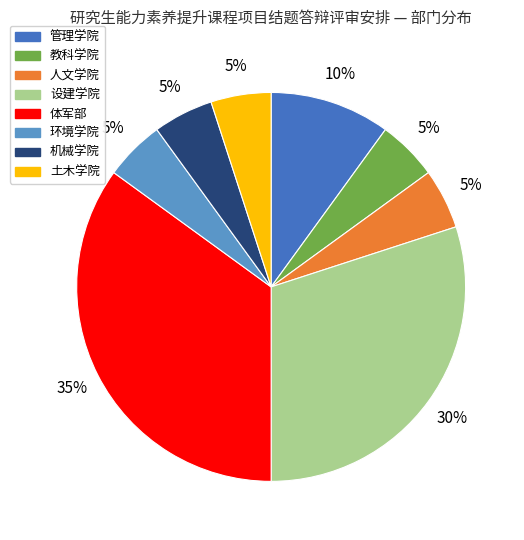

The 设建学院 slice represents 21% of the pie. True or false?

False